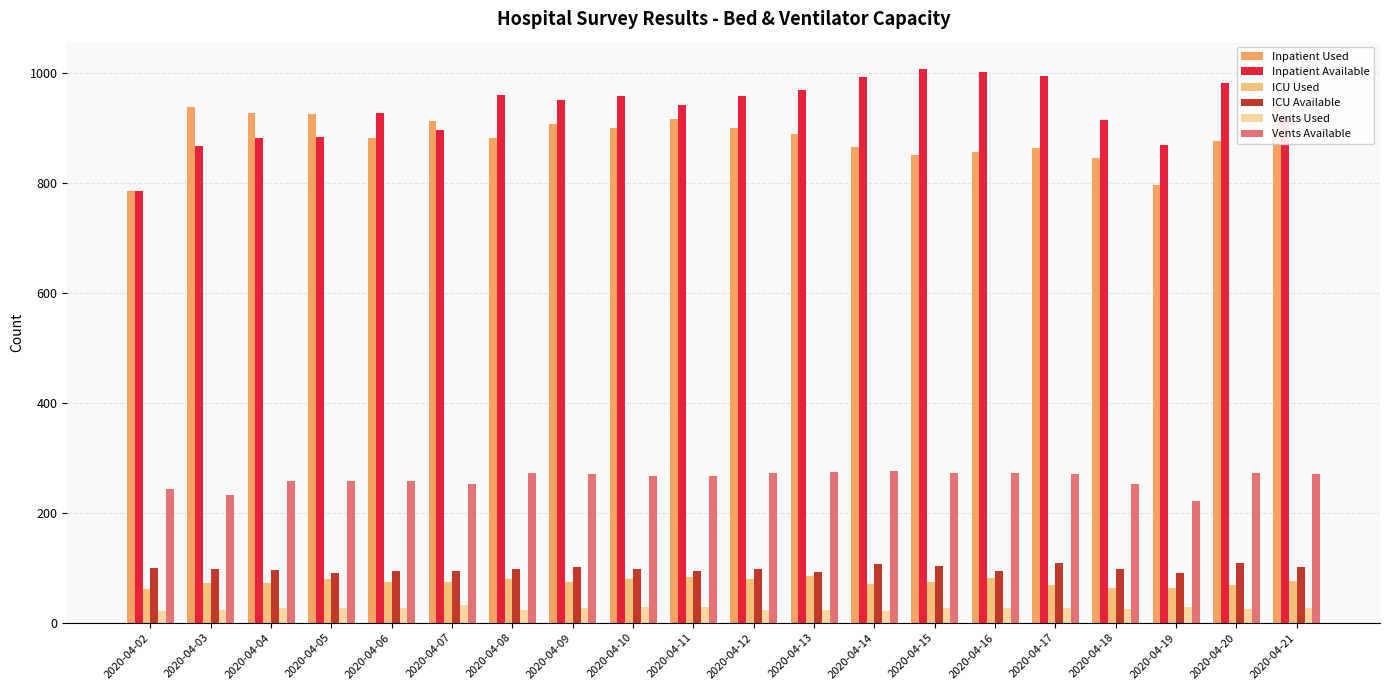

The value of ICU Available at 2020-04-13 is 92. True or false?

True